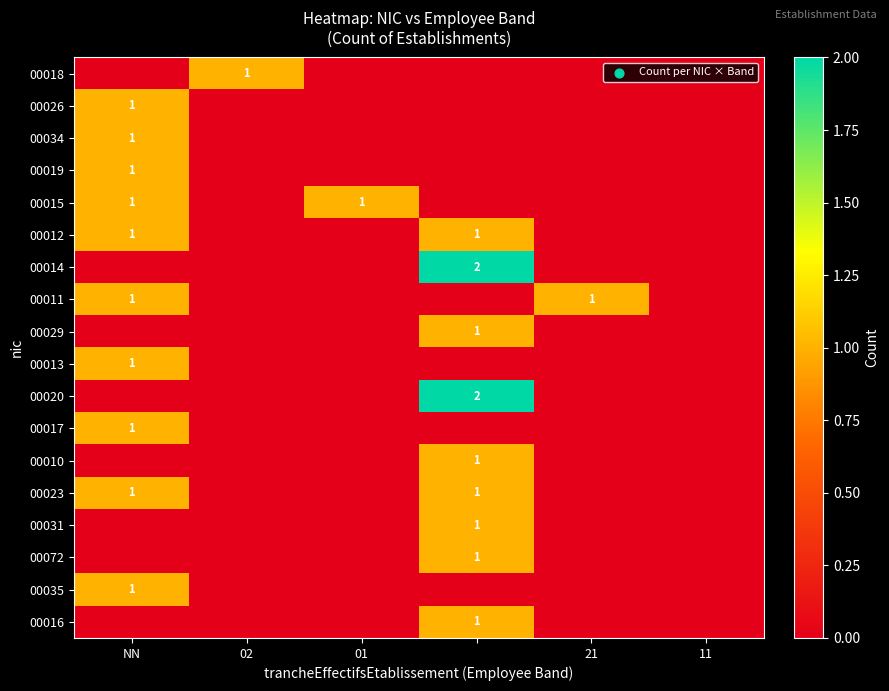

What is the spread (max minus min) of values at NN?

1